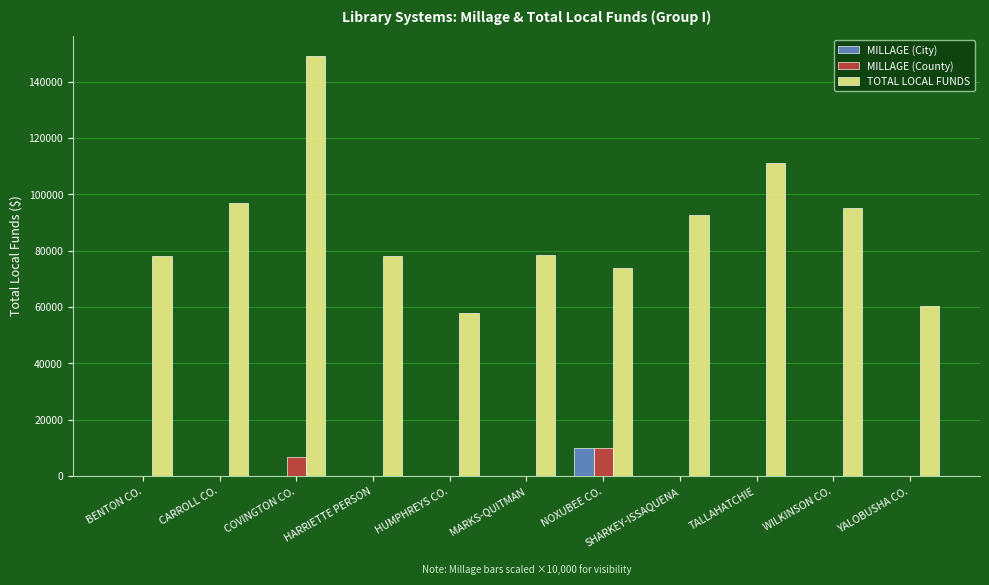

How many data points does each series have?

11